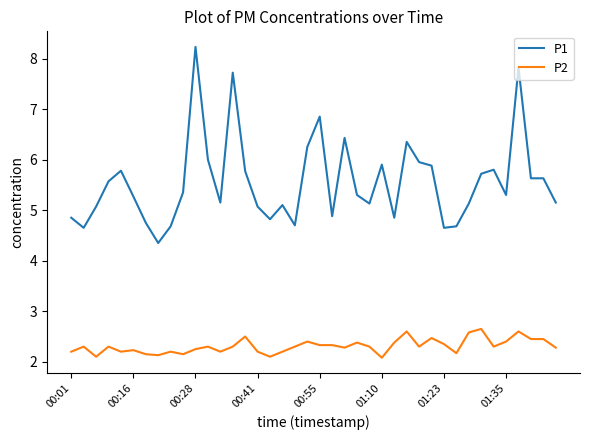

Which series has the largest total across all categories?

P1